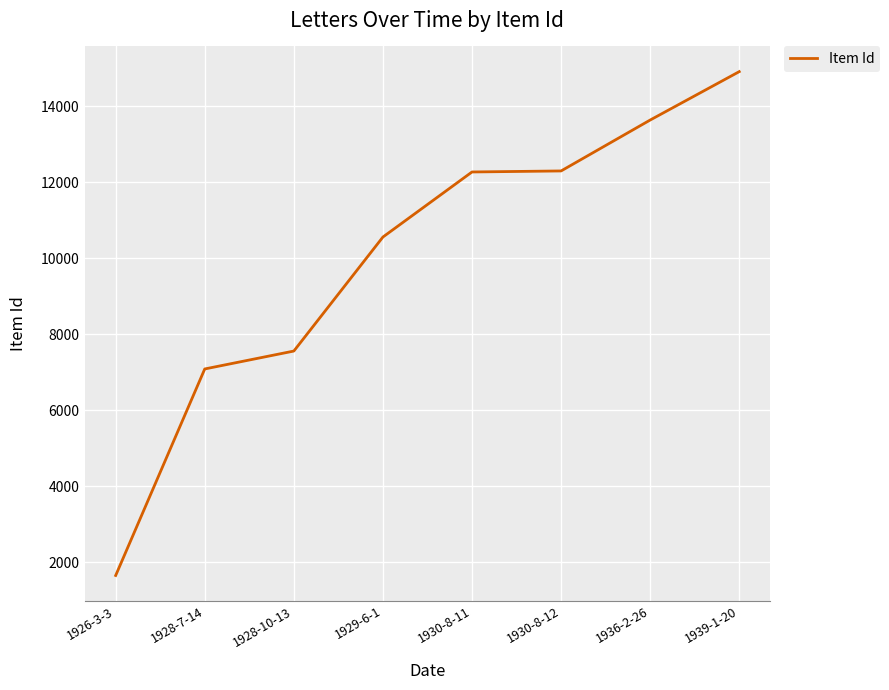

The value at 1930-8-12 is 8093. True or false?

False